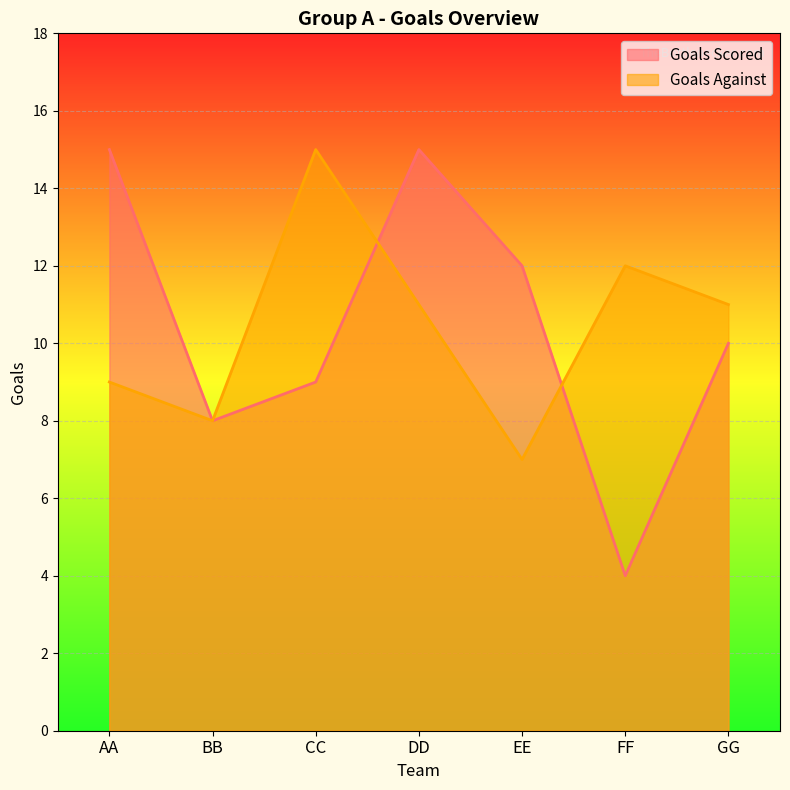

Between BB and GG, which series saw the biggest shift?

Goals Against